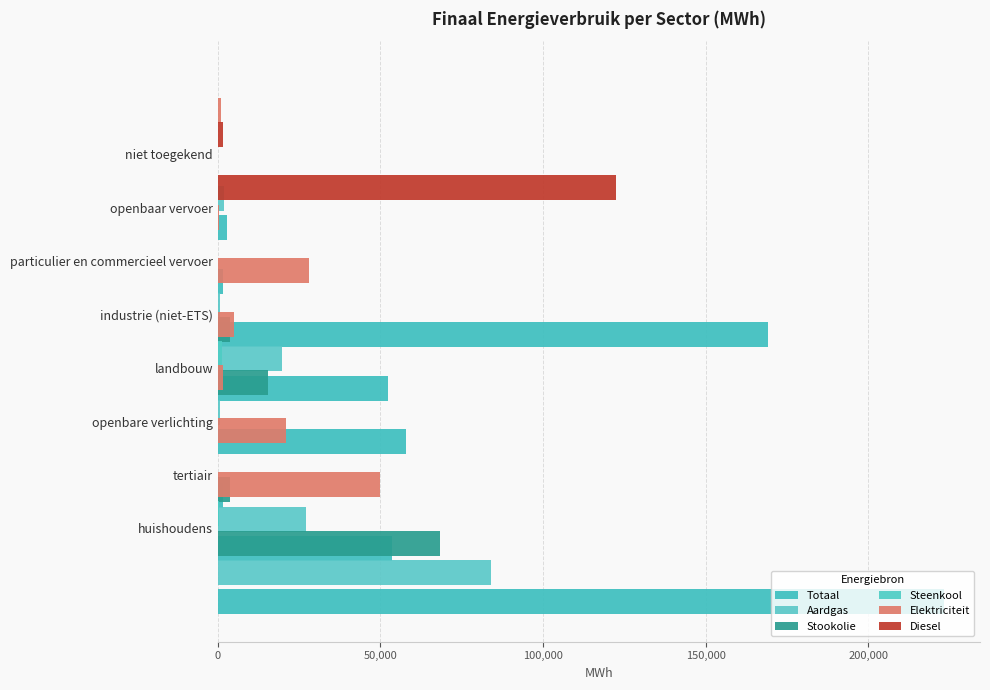

Is it true that Elektriciteit equals 4871.3 at industrie (niet-ETS)?

True